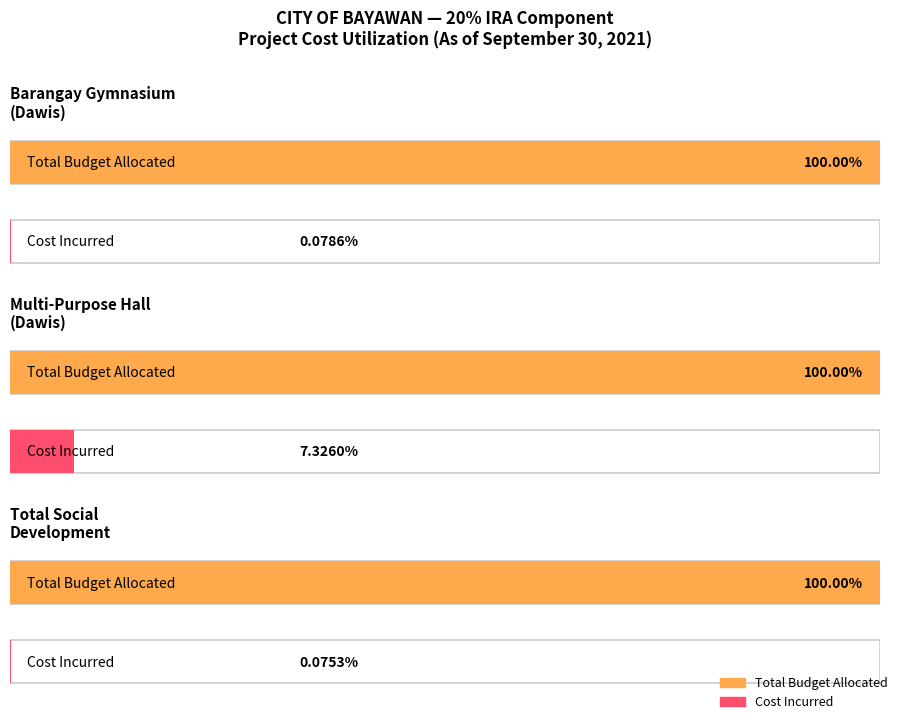

Is the value of Total Cost (per Budget) at Construction of Barangay Gymnasium greater than the value of Total Cost Incurred (per Acctg) at Total Projects for Social Development?

Yes